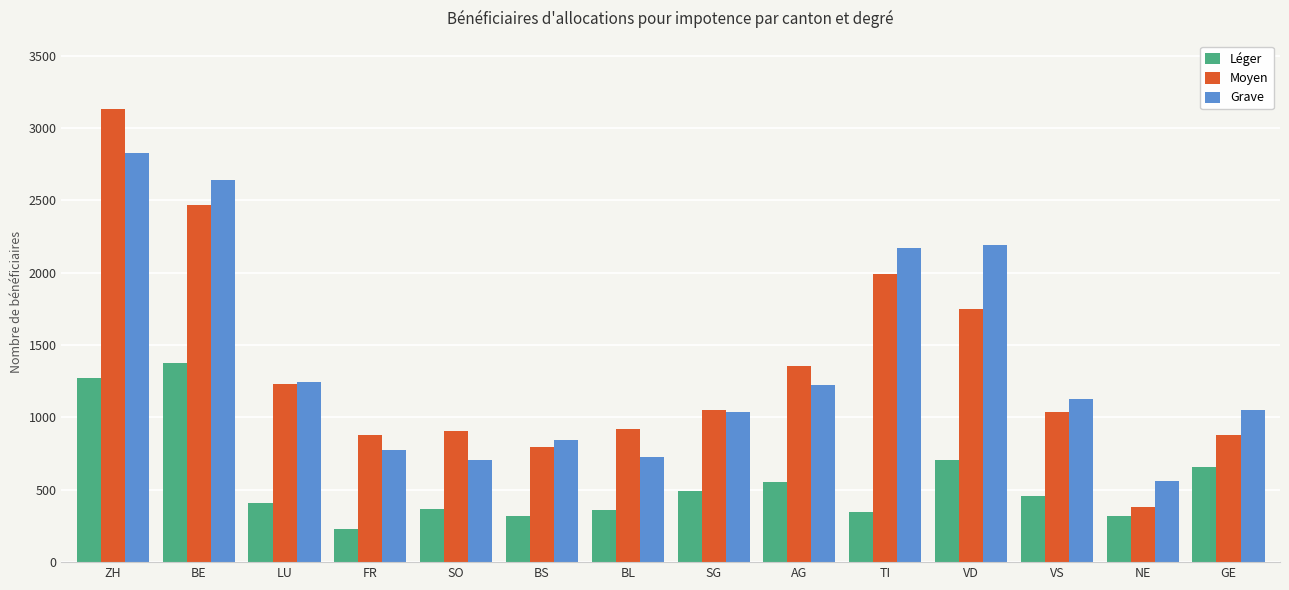

How many values in the Moyen series are below 1051?

7